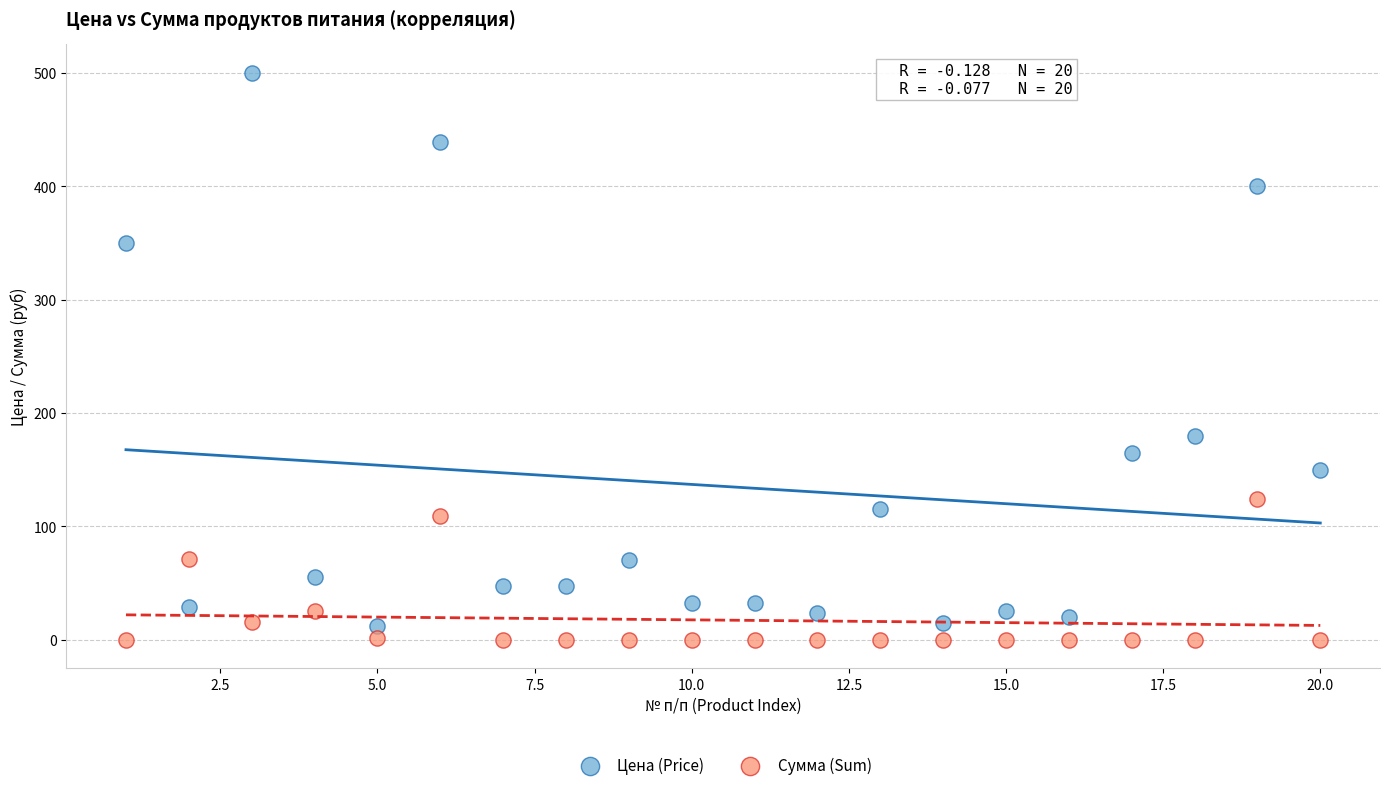

In the Цена (Price) series, what Y value is closest to 256?

180.0